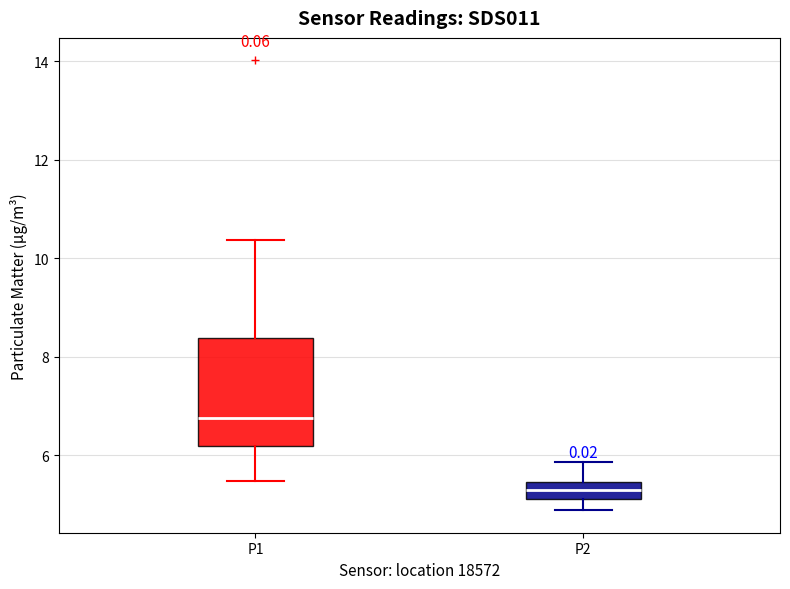

Reading left to right, read every box against the y-axis: the position of its median line, the range the box covers, and the ends of its whiskers. The values are not printed on the chart, so give them approximately, as read against the axis.

P1: median 6.8, box 6.2 to 8.4, whiskers 5.4 to 10.4
P2: median 5.2 (inside the box), box 5.2 to 5.4, whiskers 4.8 to 5.8